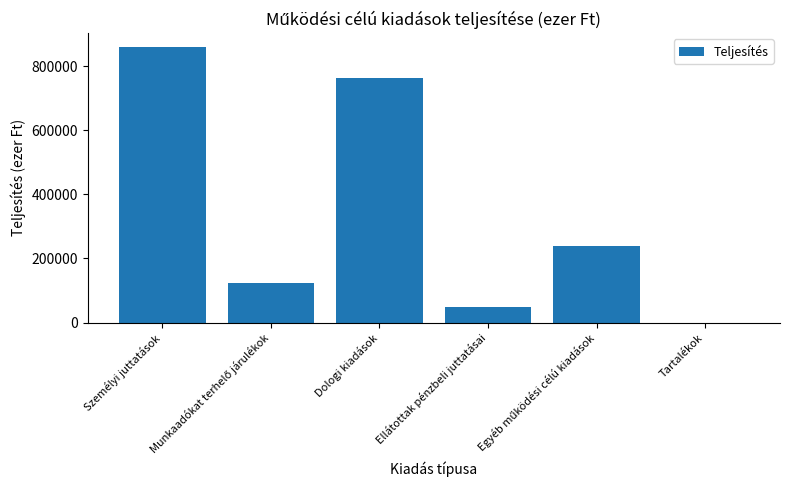

Which has a higher value, Személyi juttatások or Tartalékok?

Személyi juttatások